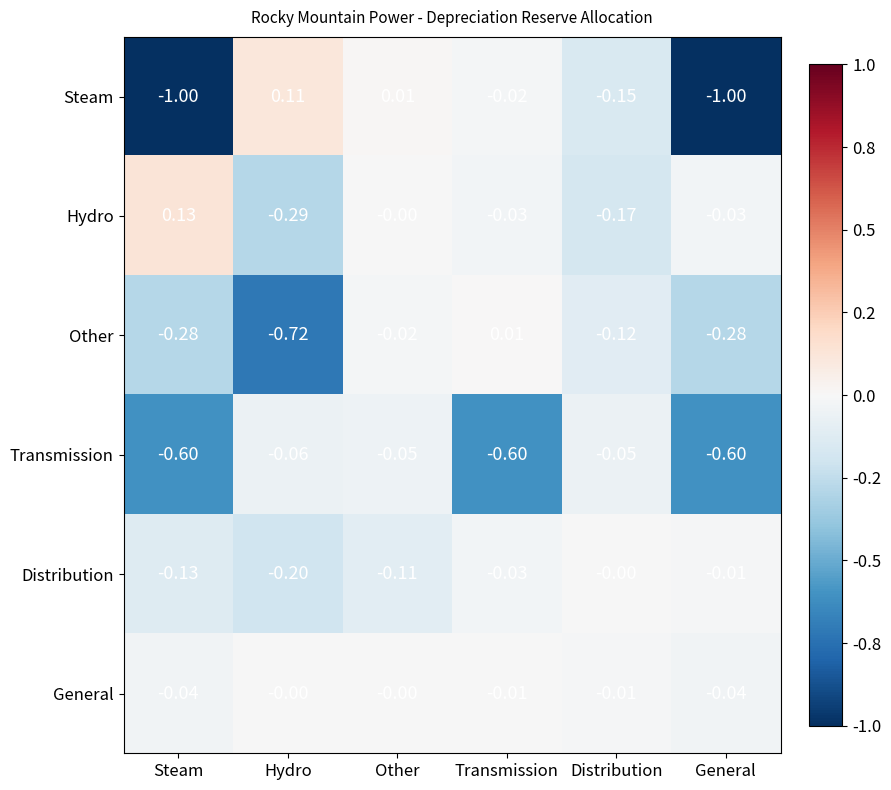

Which series has the widest spread of values?

Steam